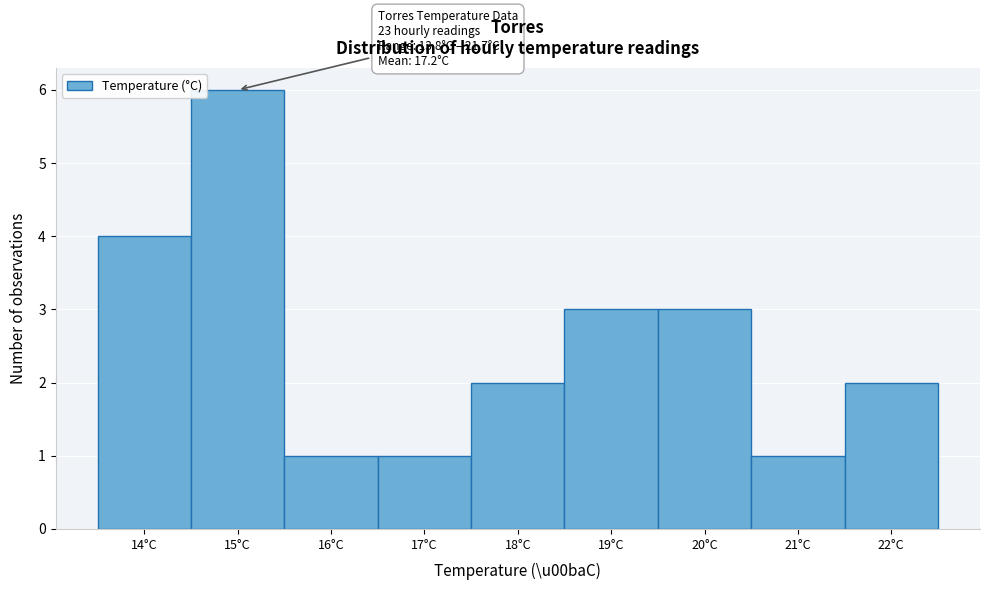

Which range on the x-axis has the tallest bar?

14.5 to 15.5